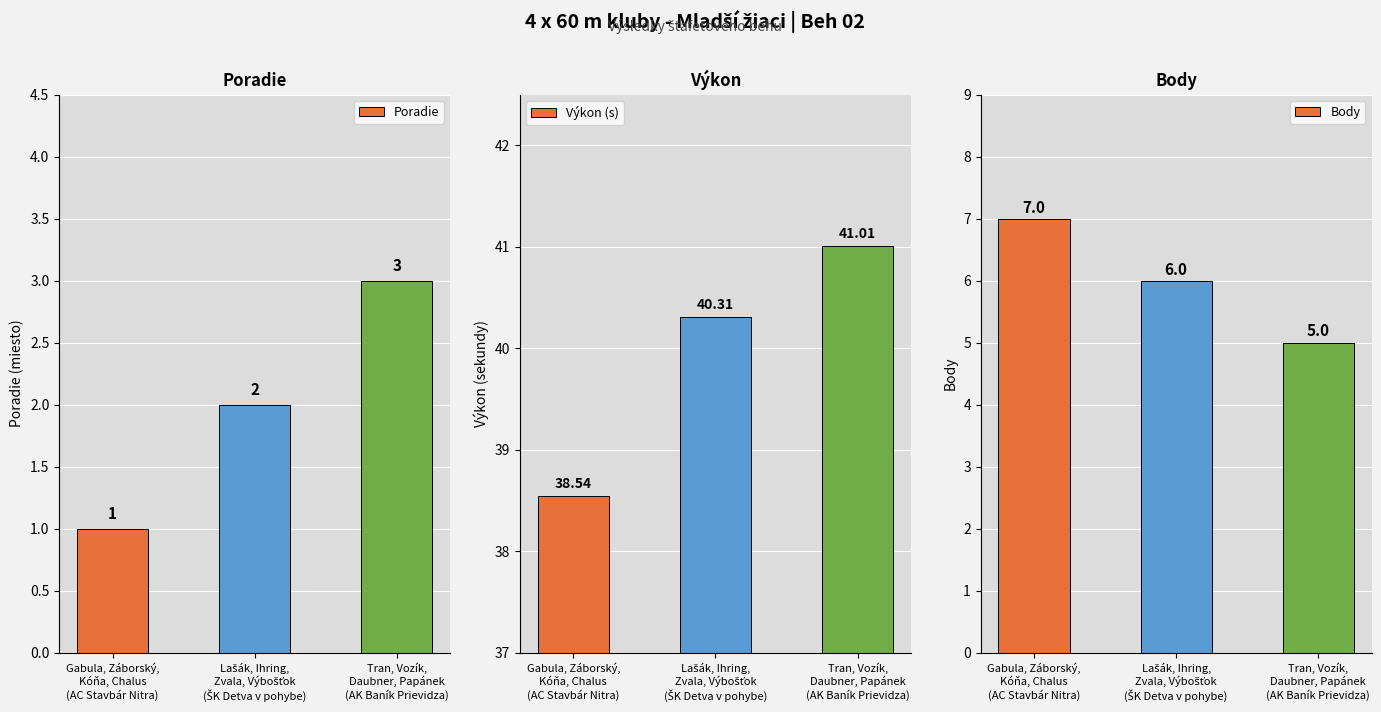

What is the value of the Body bar at the 3rd from the left?

5